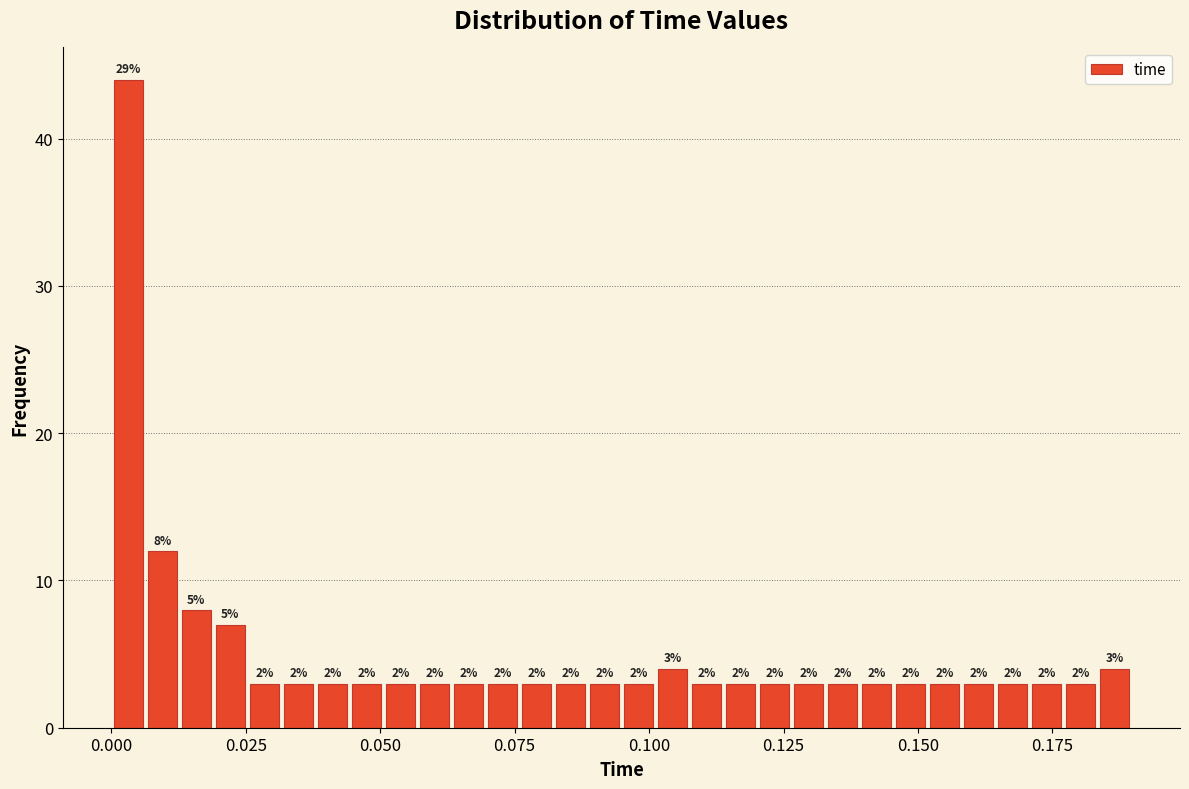

Read against the x-axis, roughly where is the centre of the tallest bar?

0.005